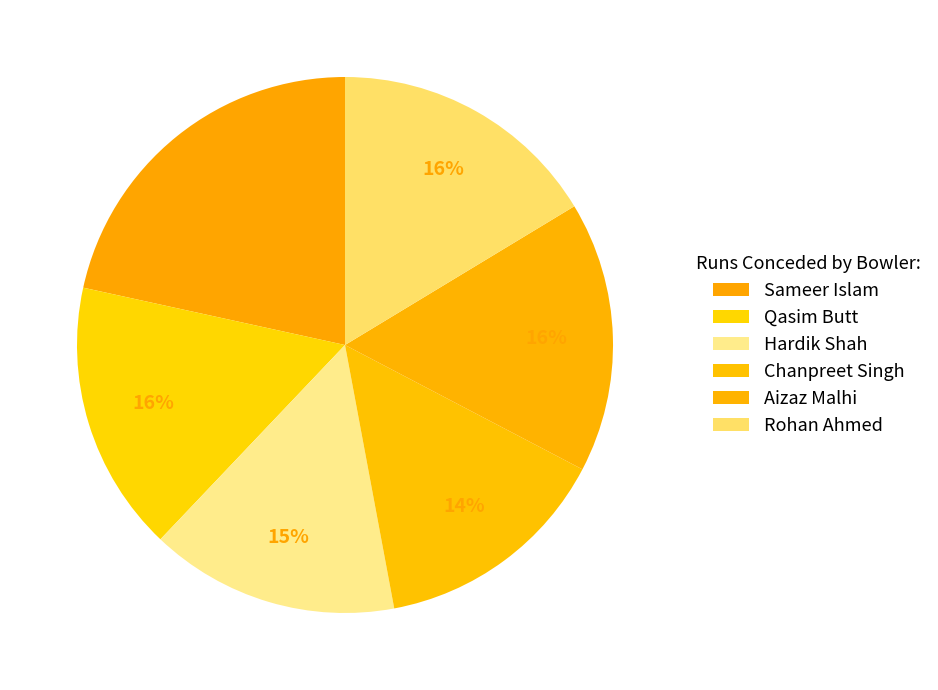

Does any single category account for the majority?

No